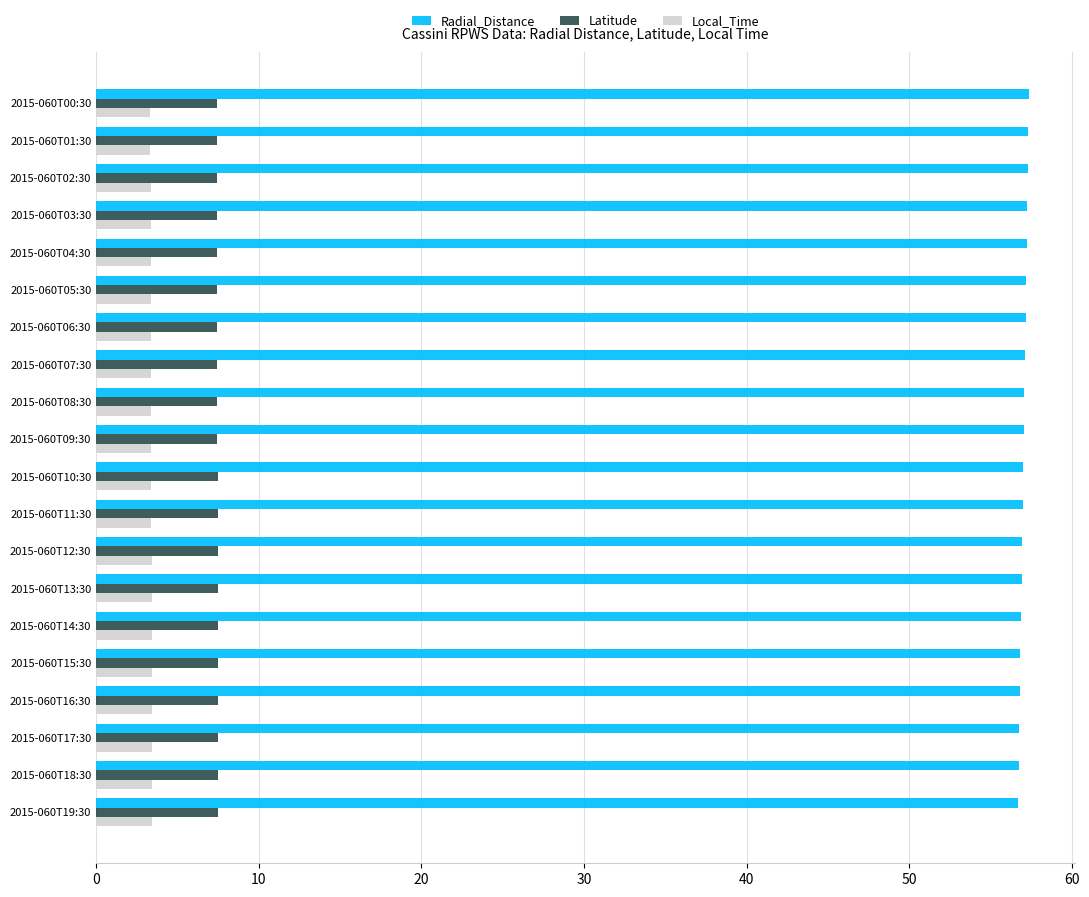

What is the total value across all series at 2015-060T16:30?

67.7